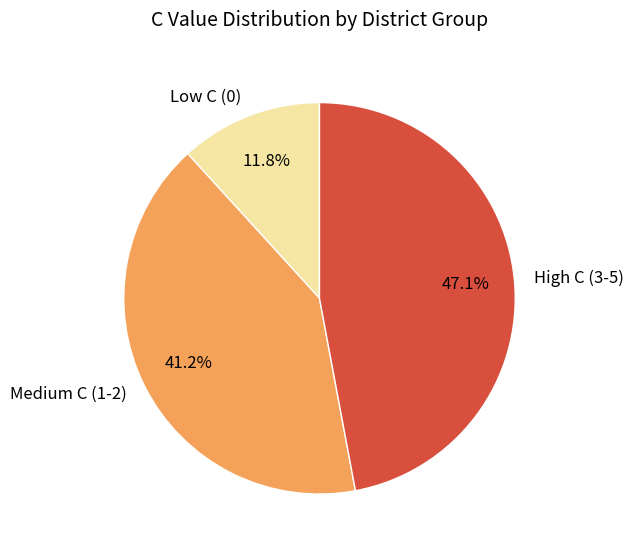

Count the number of slices in the pie.

3